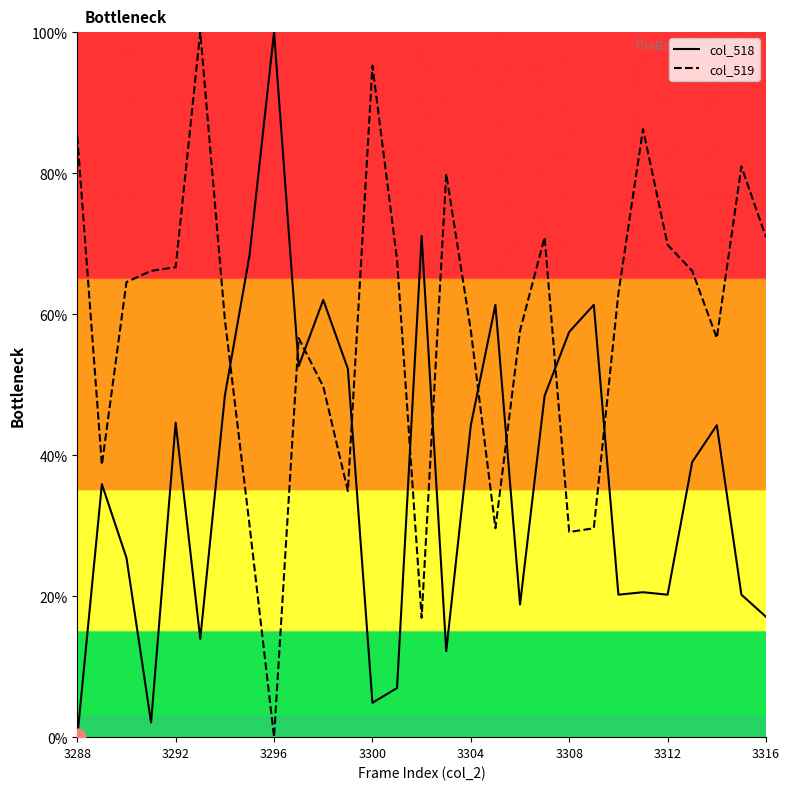

What is the greatest value displayed?

100.0